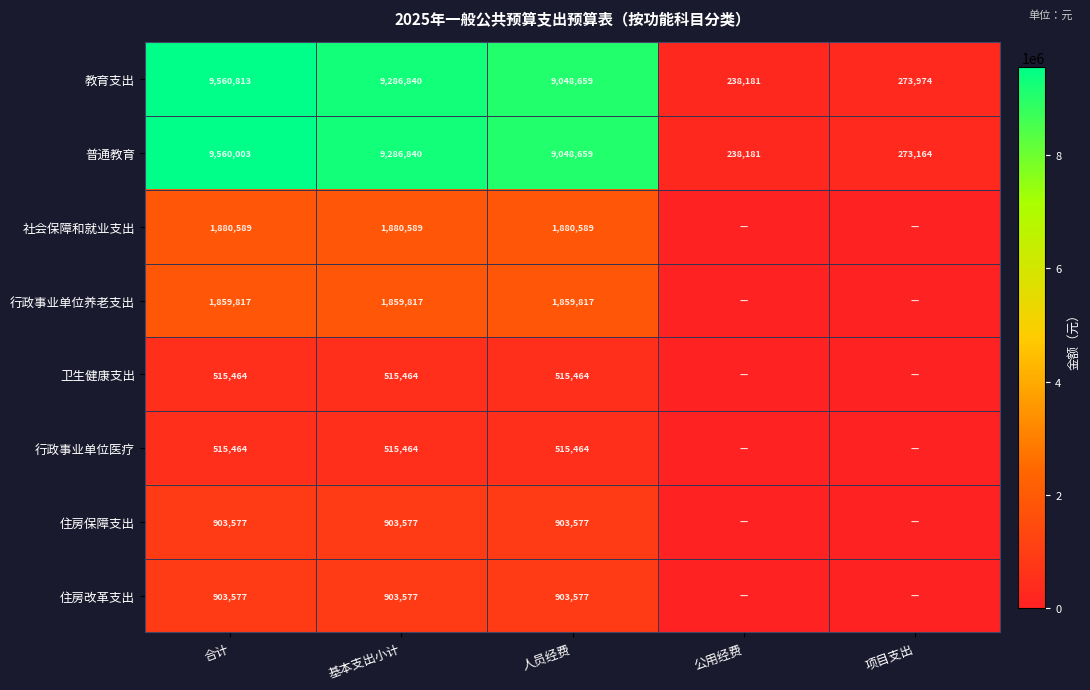

The value of 住房保障支出 at 人员经费 is 207835.6. True or false?

False